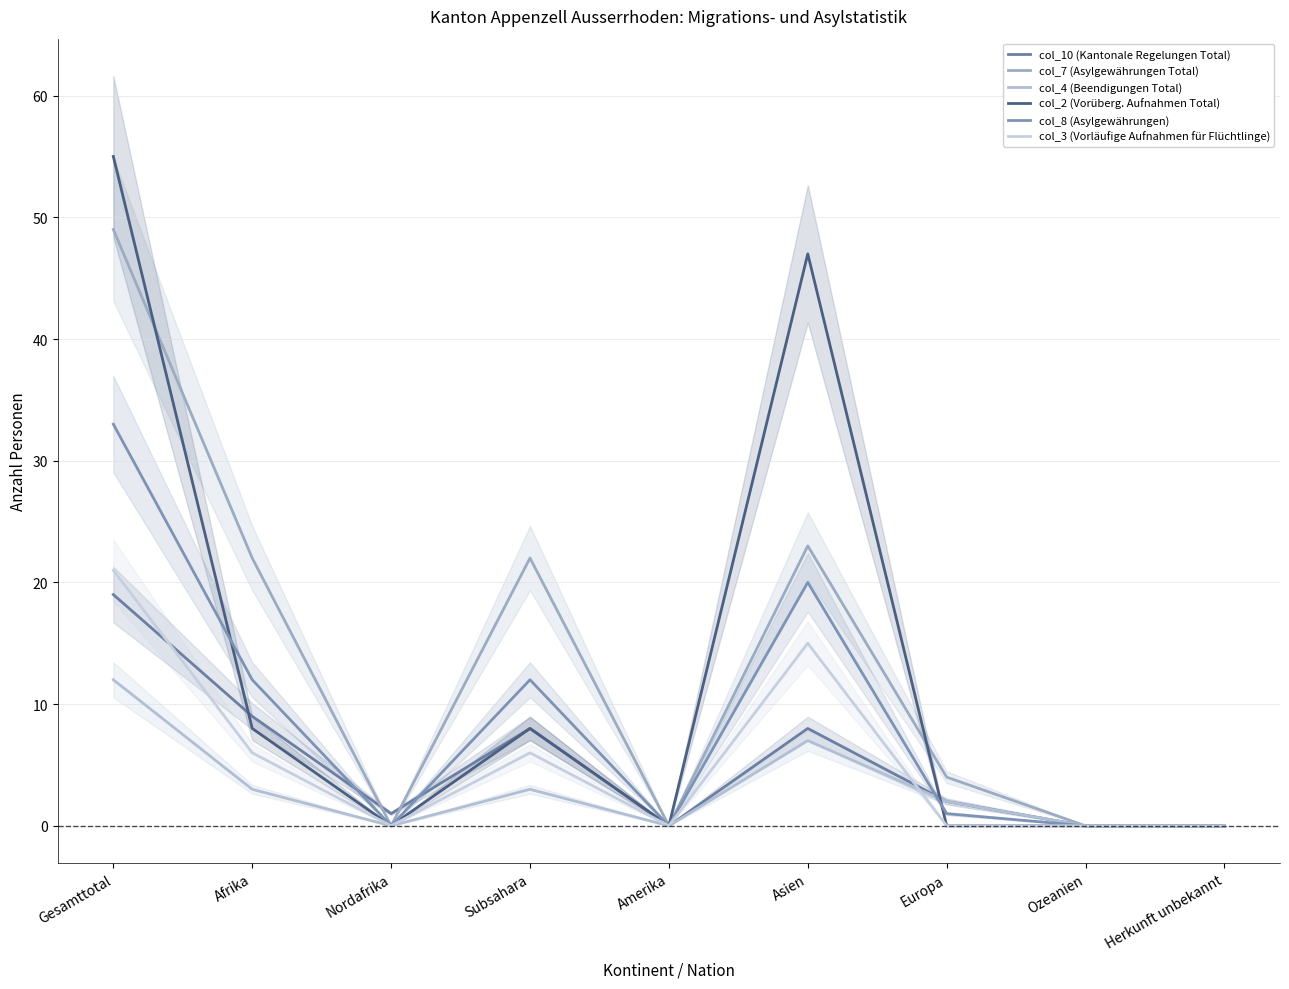

List the labels in order of col_2 (Vorüberg. Aufnahmen Total) value, largest first.

Gesamttotal, Asien, Afrika, Subsahara, Nordafrika, Amerika, Europa, Ozeanien, Herkunft unbekannt